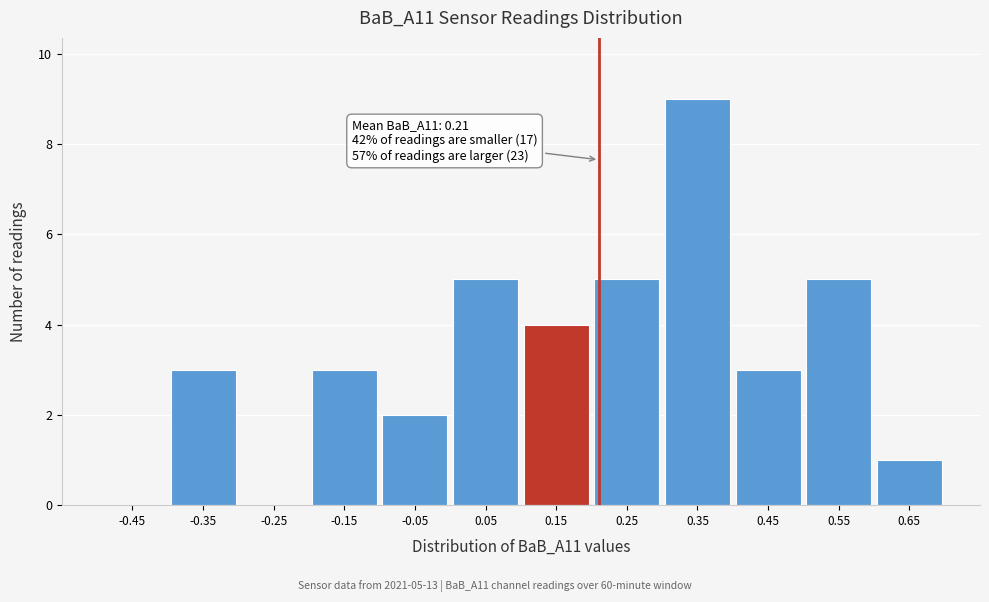

Over which range of the x-axis is the bar tallest?

0.3 to 0.4